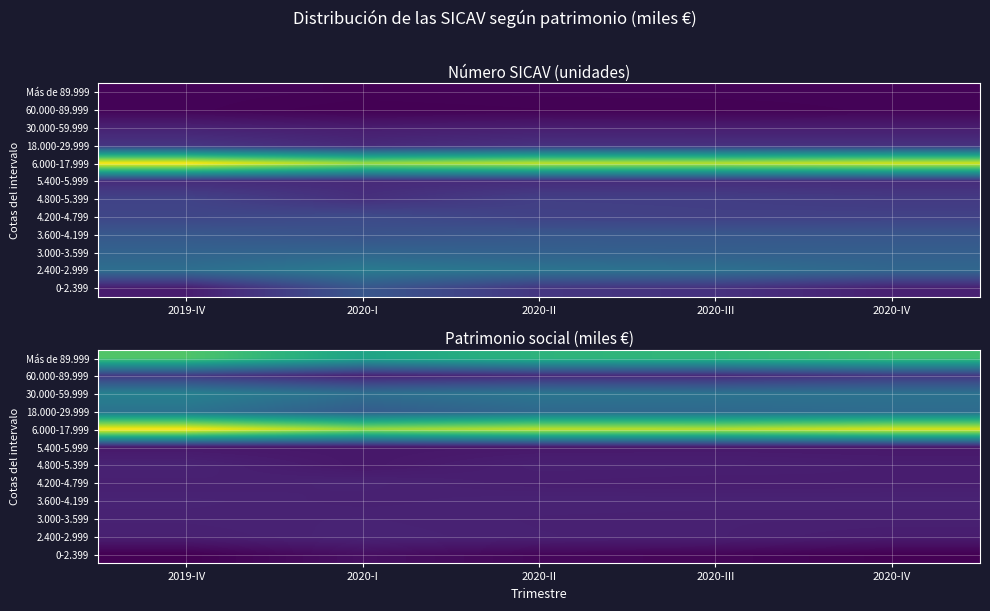

True or false: 3.600-4.199 has a value of 1596334 at 2020-I.

False